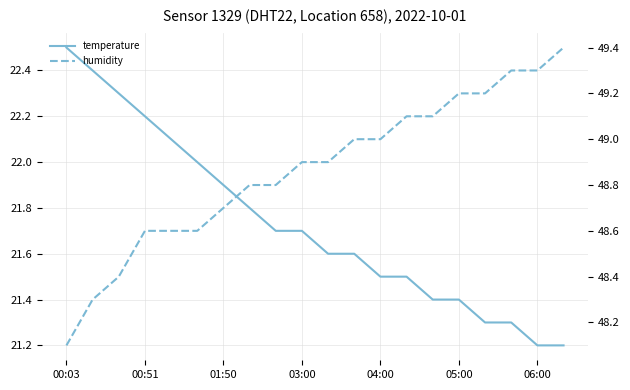

Is this an area chart (filled region under the line)?

No